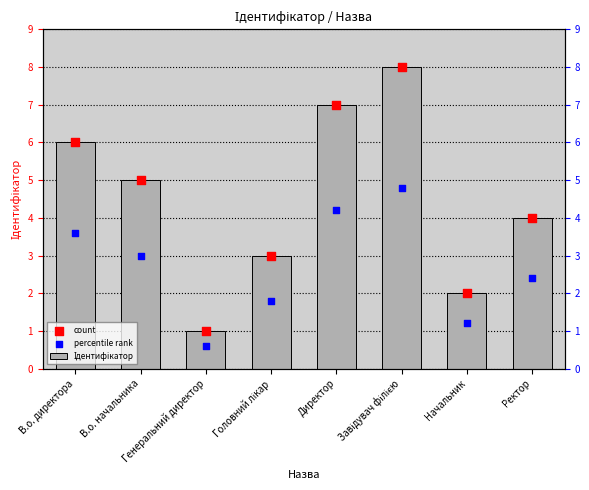

What is the total value across all series at Директор?

18.2